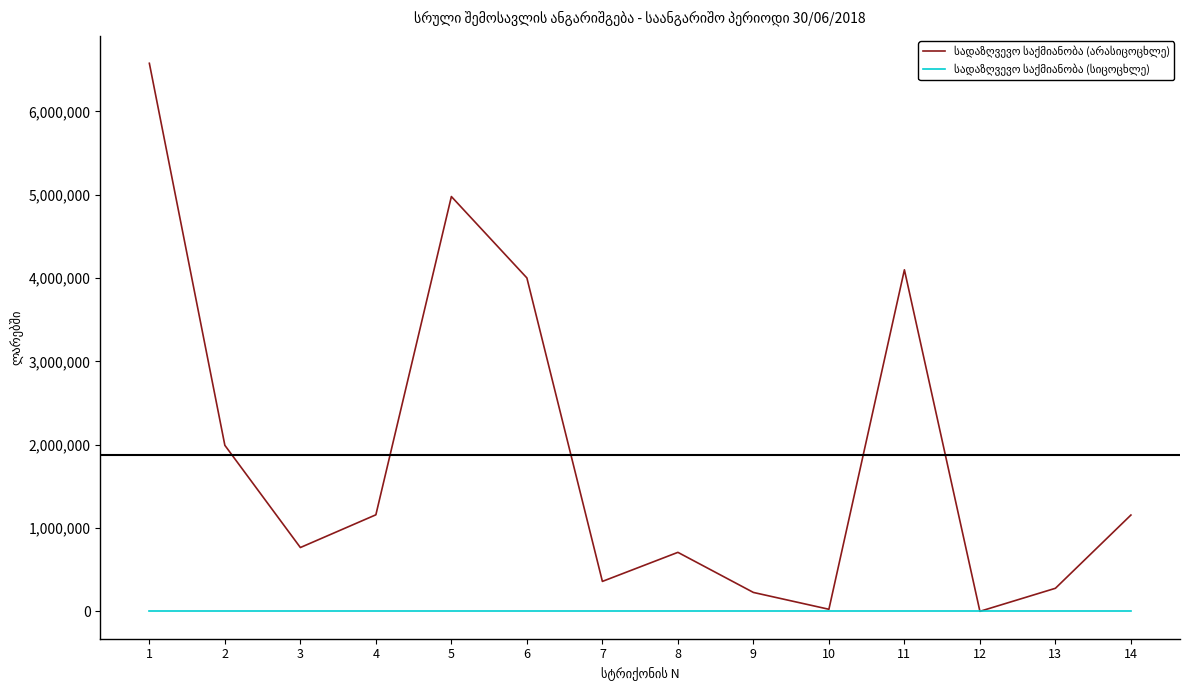

What is the spread (max minus min) of values at 13?

276483.6